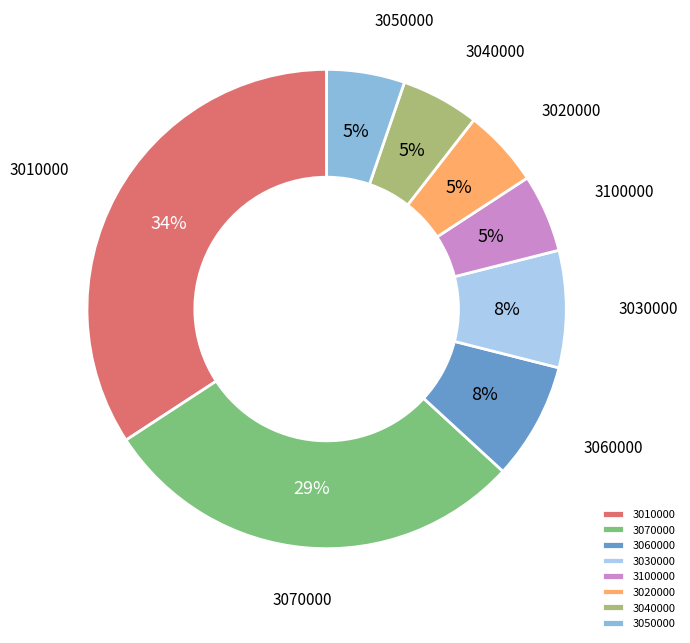

How many slices are in this pie chart?

8